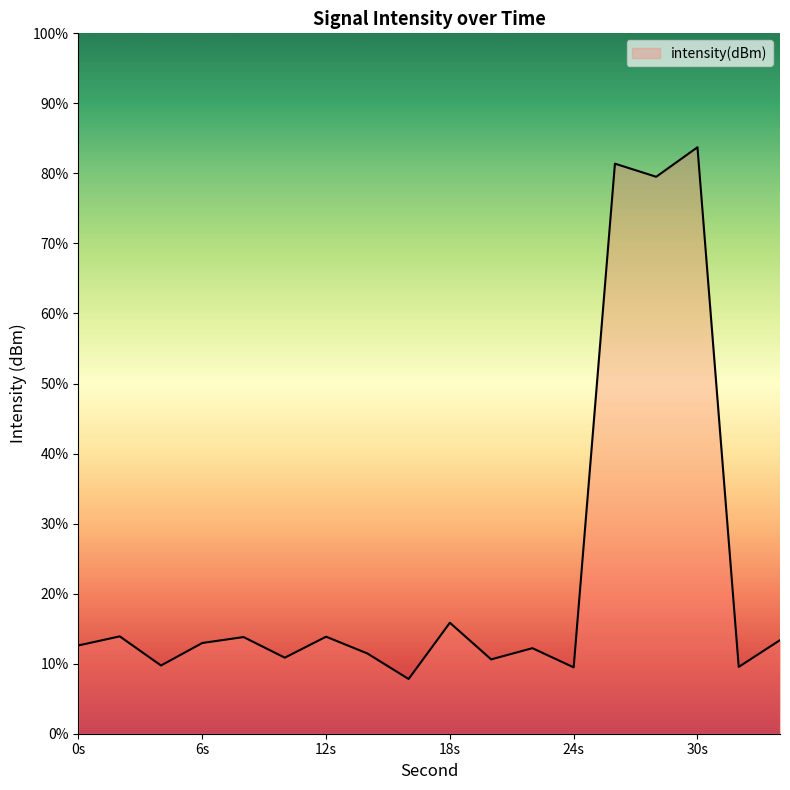

Where is the first local minimum?

4